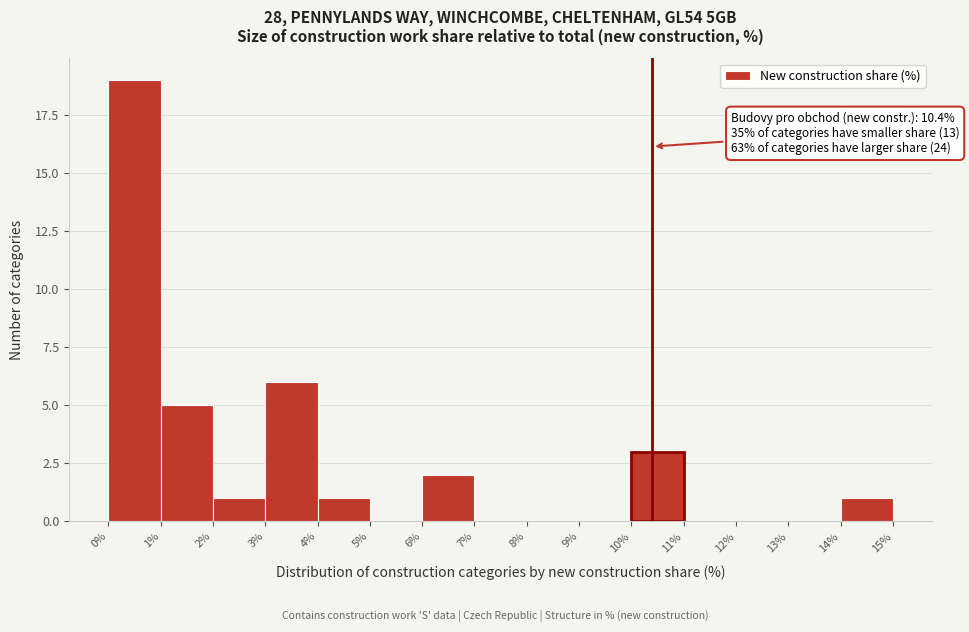

Which range on the x-axis has the tallest bar?

0% to 1%